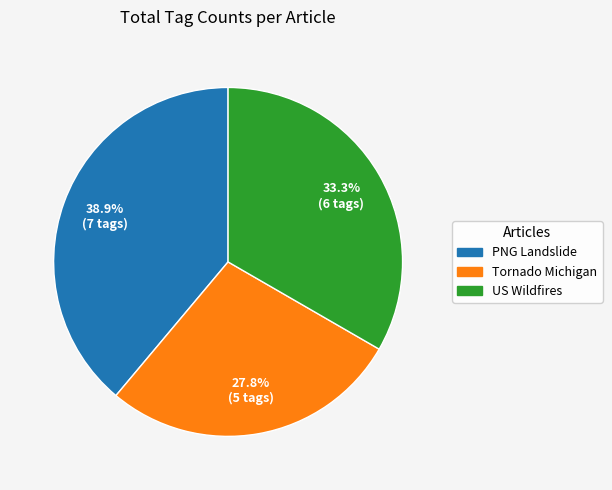

Is there any slice that represents more than half of the pie?

No